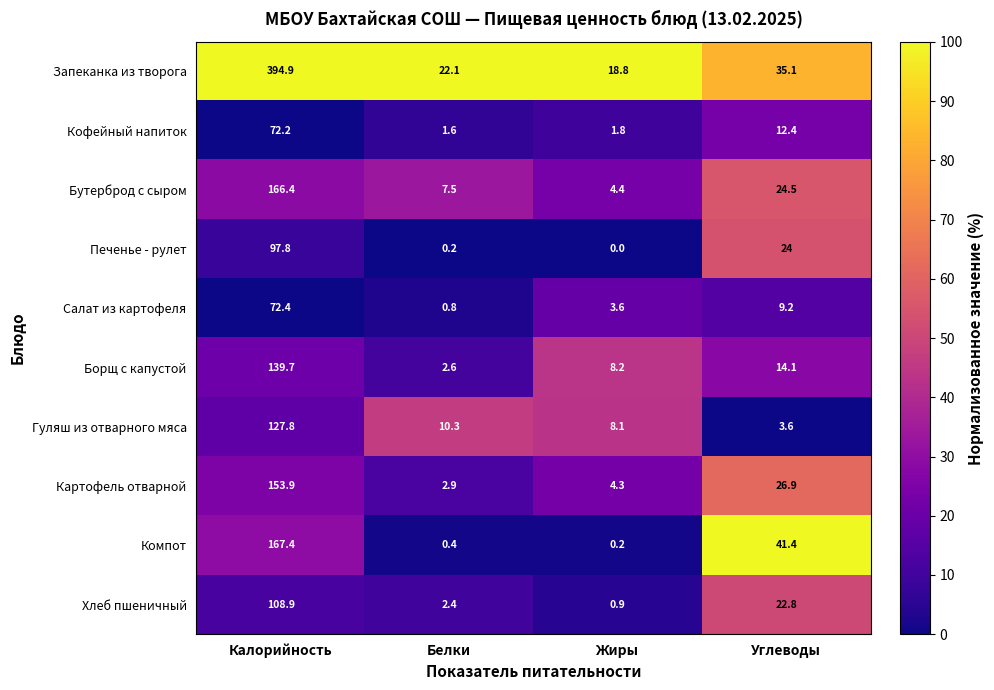

What is the total value across all series at Калорийность?

1501.4